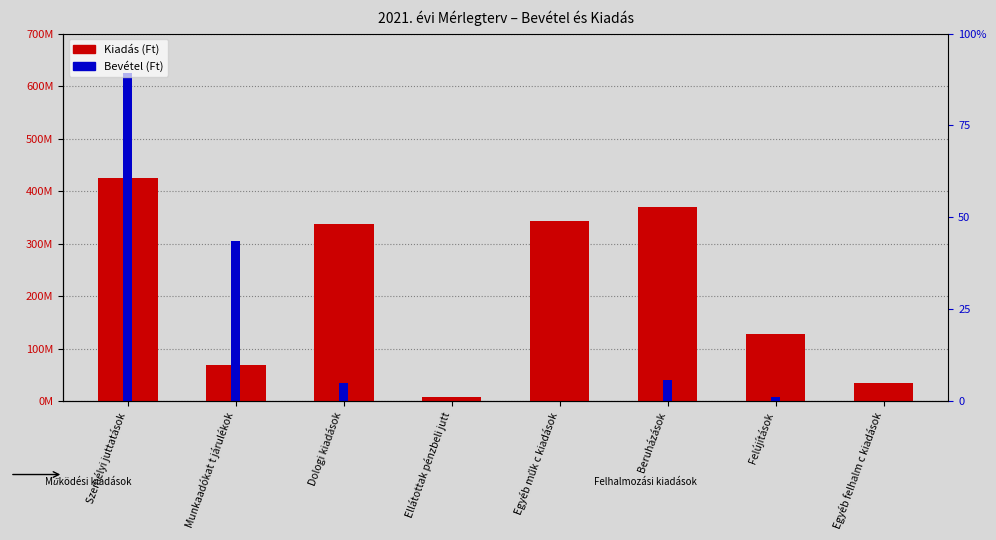

The Bevétel (Ft) series shows 0 at Ellátottak pénzbeli jutt. True or false?

True